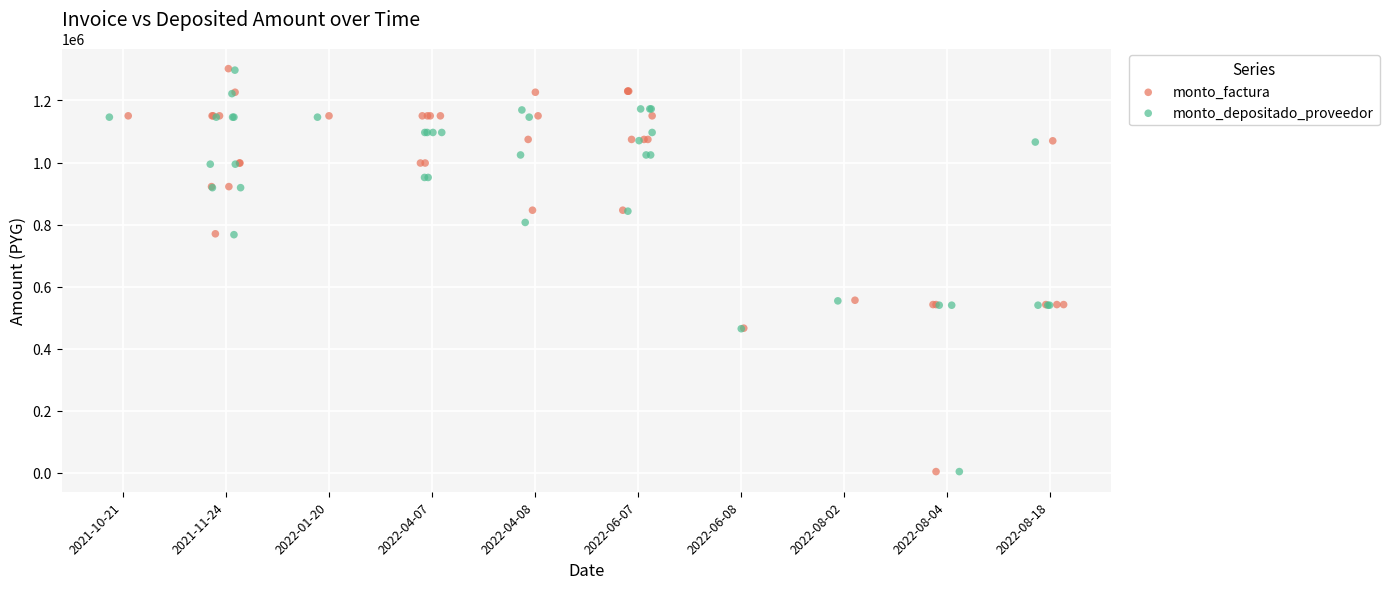

What are all the series names shown in the legend?

monto_factura, monto_depositado_proveedor